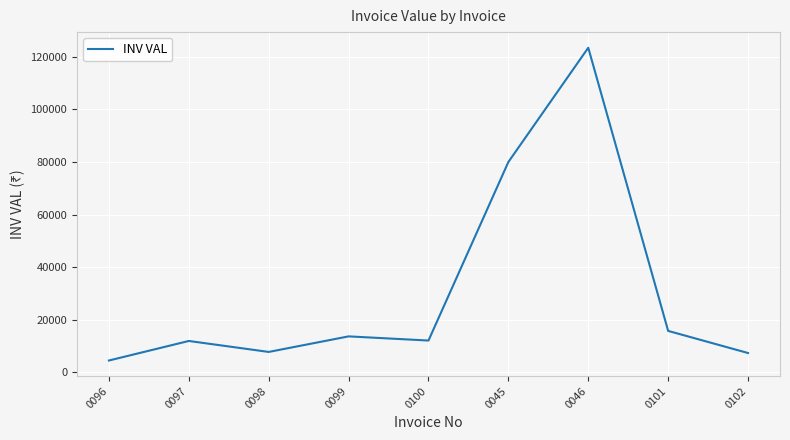

What is the difference between the maximum and minimum values?

119019.9